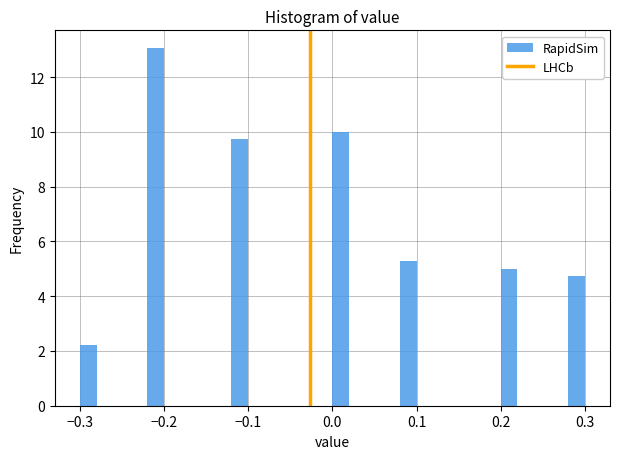

Around what value on the x-axis is the tallest bar? Give the approximate position of its centre, as read against the axis.

-0.21